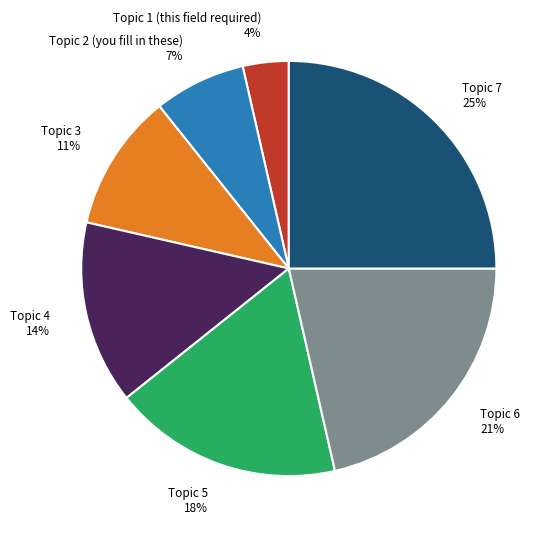

To the nearest percent, what portion does Topic 6 represent?

21%